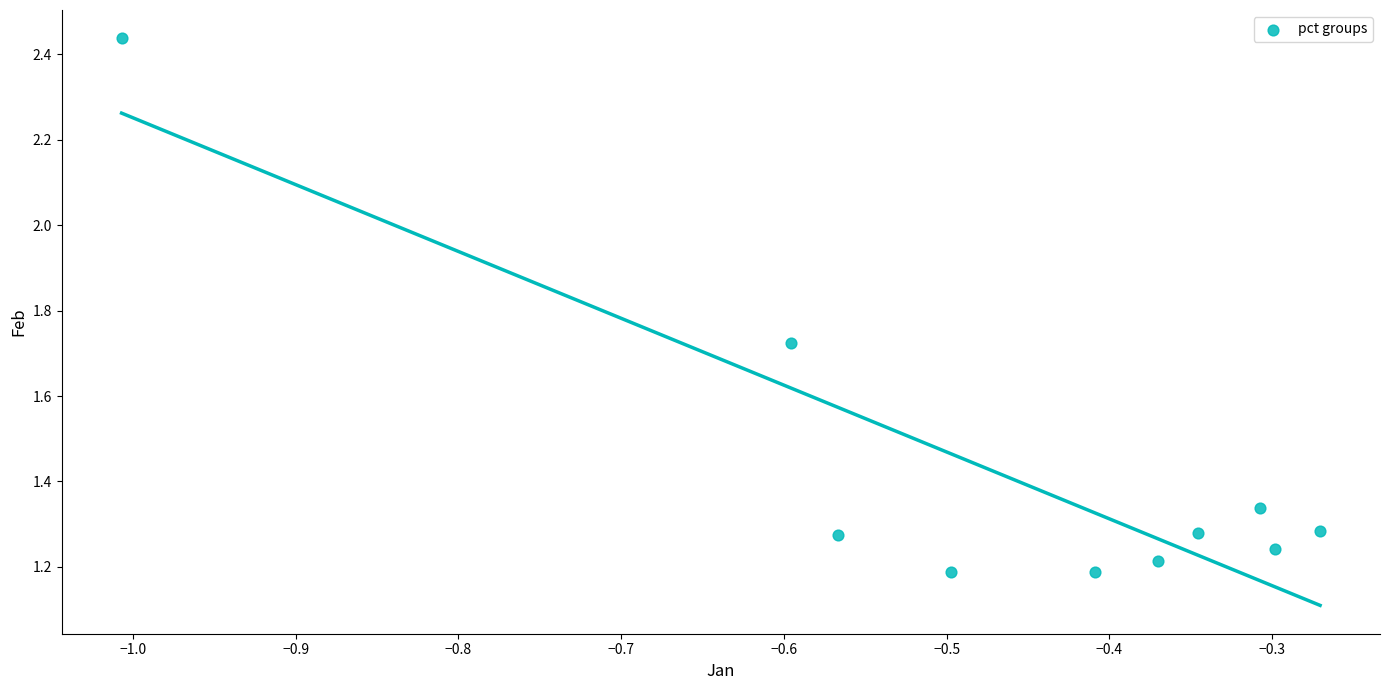

What is the average Y value?

1.4